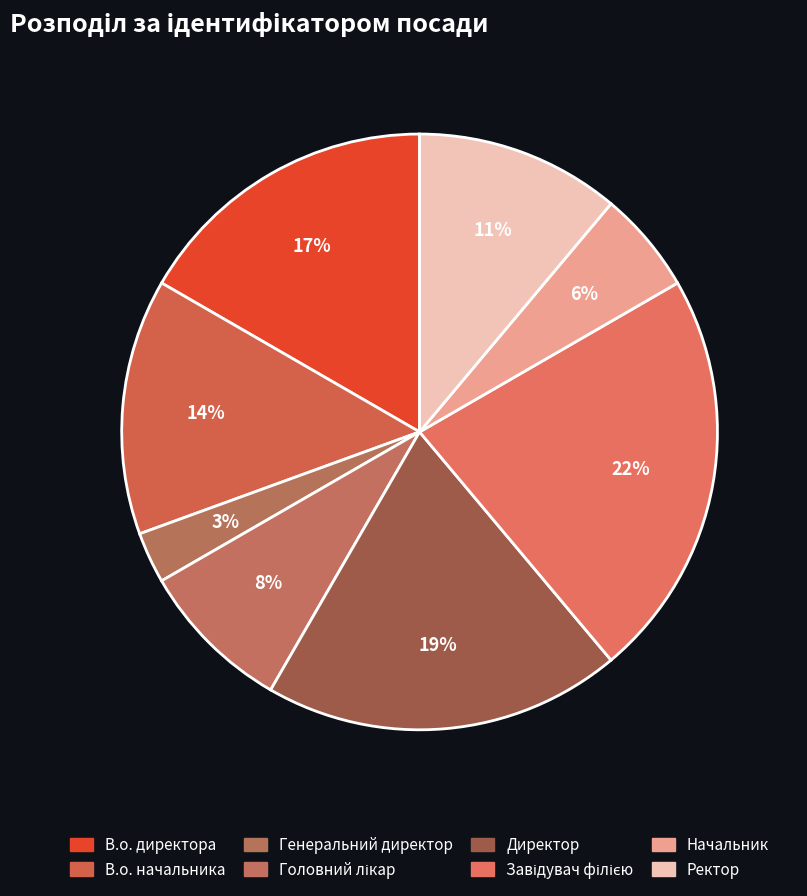

To the nearest percent, what is the difference between the Ректор and В.о. директора slice percentages?

6%